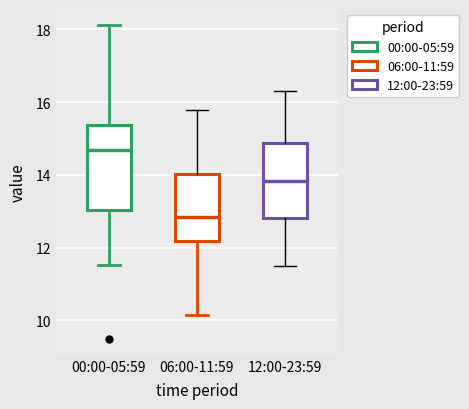

Reading left to right, transcribe this box plot: for each box, give where its median line is, the range the box spans, and where its two whiskers end, as read against the y-axis. The values are not printed on the chart, so give them approximately, as read against the axis.

00:00-05:59: median 14.6, box 13.0 to 15.4, whiskers 11.6 to 18.2
06:00-11:59: median 12.8, box 12.2 to 14.0, whiskers 10.2 to 15.8
12:00-23:59: median 13.8, box 12.8 to 14.8, whiskers 11.6 to 16.4